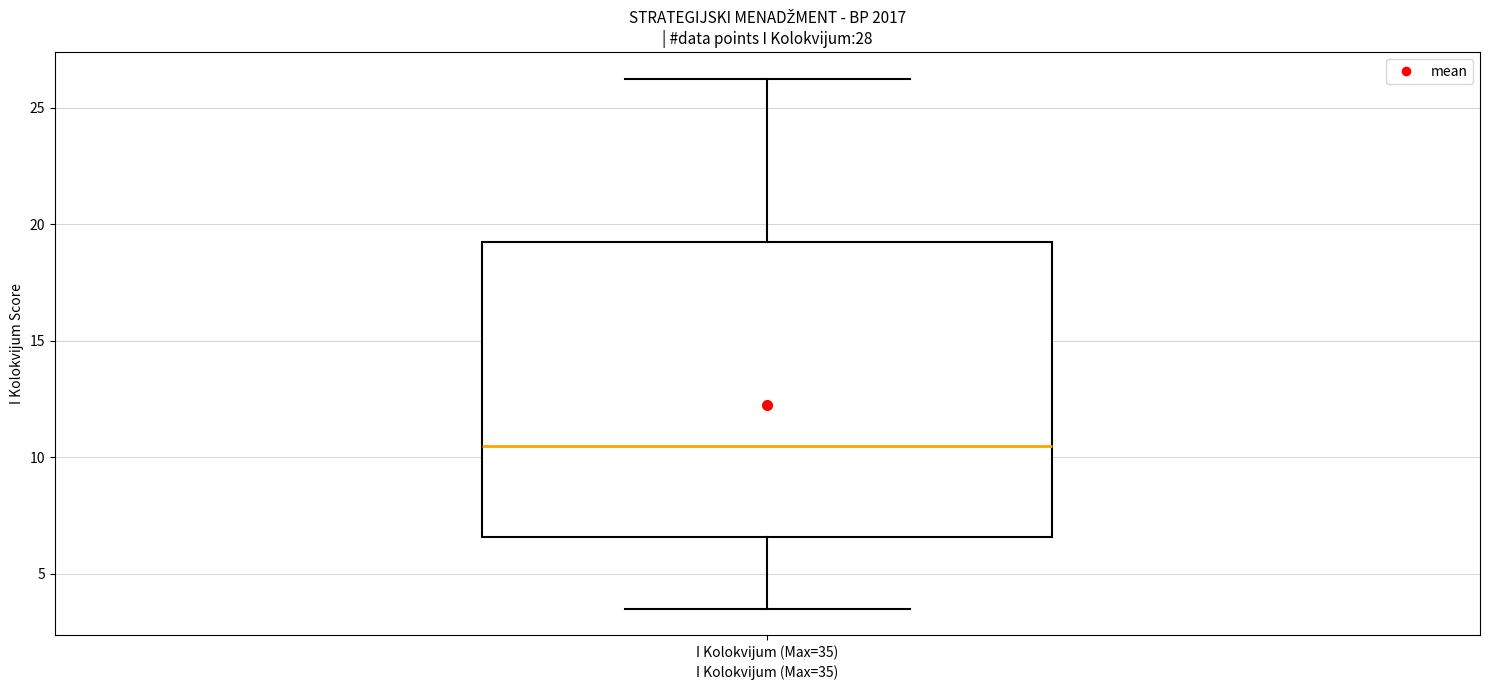

Read this box plot against the y-axis: the position of the median line, the range covered by the box, and the ends of both whiskers. The values are not printed on the chart, so give them approximately, as read against the axis.

median 10.5, box 6.5 to 19.5, whiskers 3.5 to 26.5